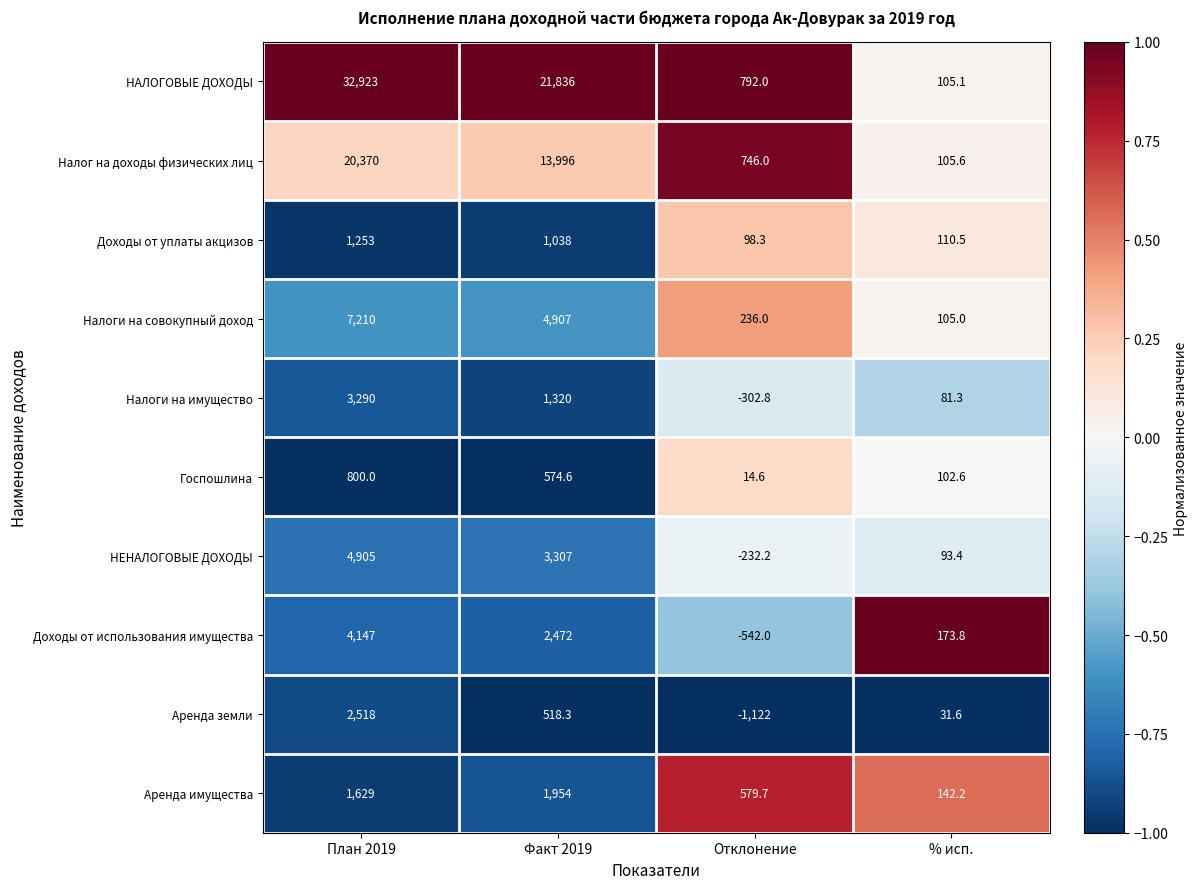

What is the difference between the maximum and minimum values in the НЕНАЛОГОВЫЕ ДОХОДЫ series?

5137.2